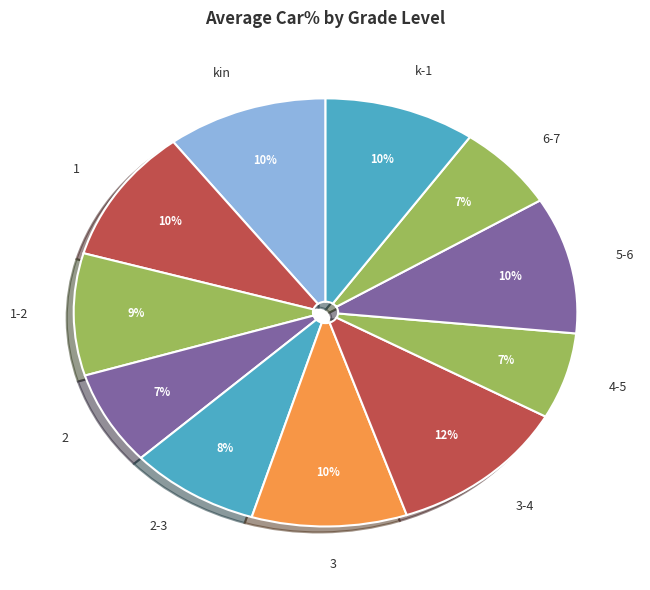

Do 1-2 and k-1 together represent more than half of the pie?

No